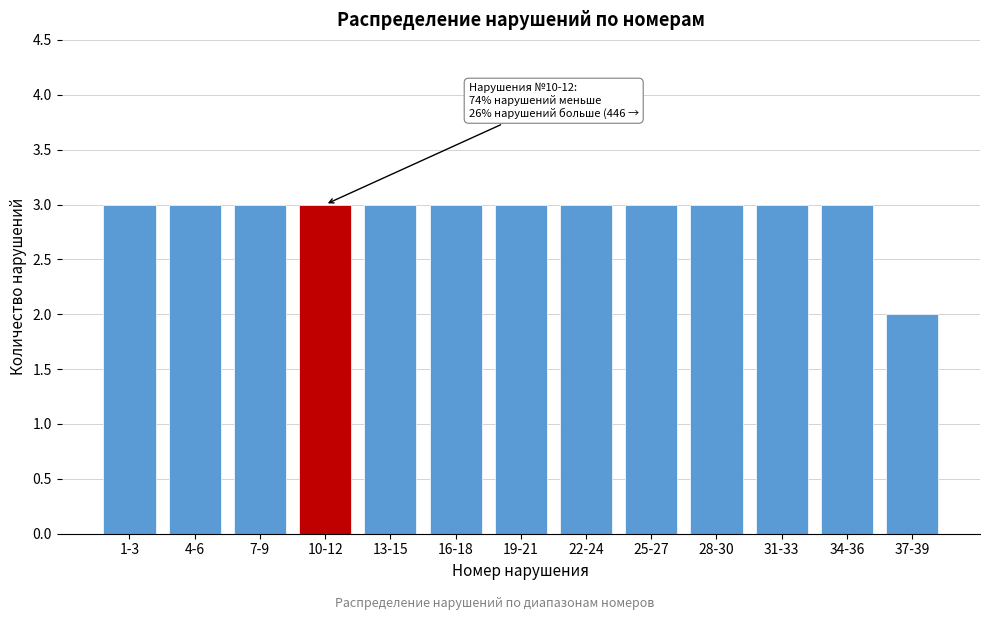

Reading right to left, transcribe all the data shown in this chart.

37-39=2	34-36=3	31-33=3	28-30=3	25-27=3	22-24=3	19-21=3	16-18=3	13-15=3	10-12=3	7-9=3	4-6=3	1-3=3